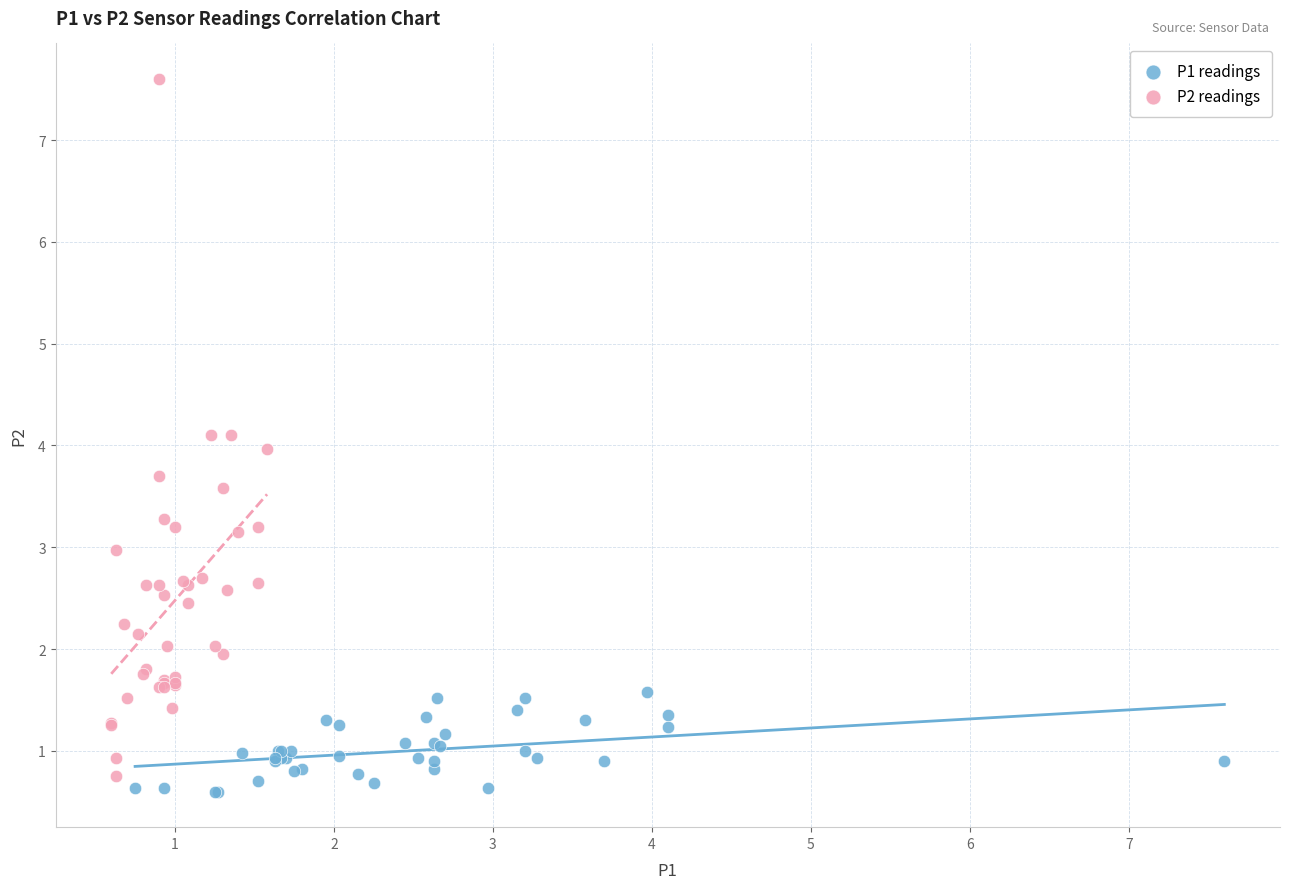

Which series contains the highest Y value?

P2 readings